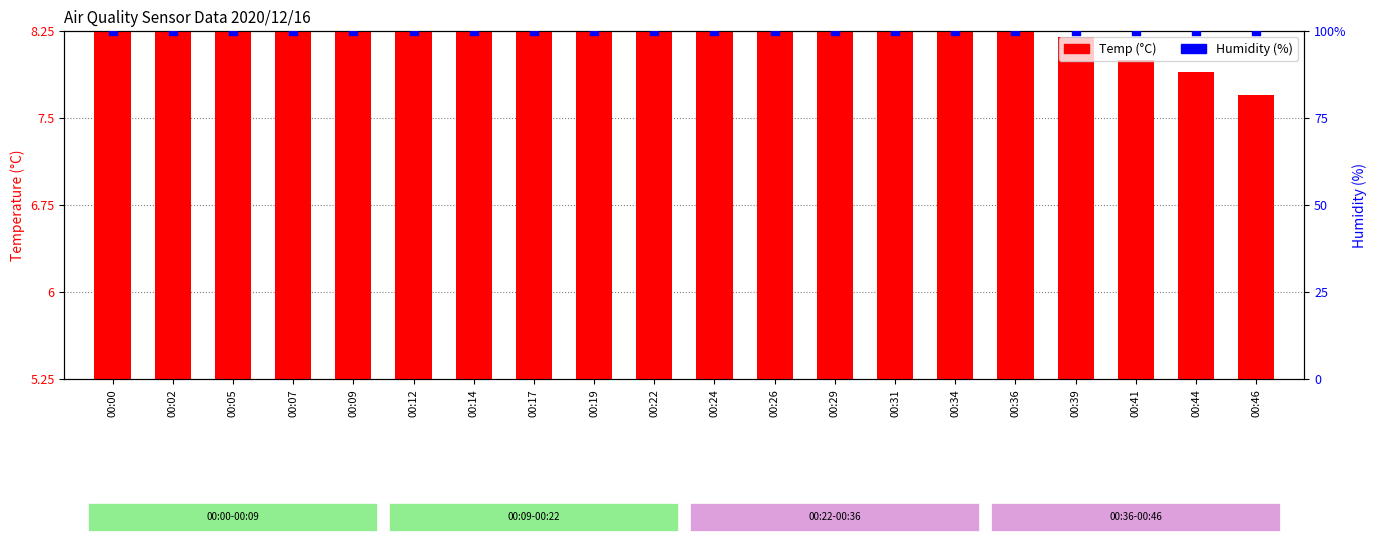

What are all the series names shown in the legend?

Temp (°C), Humidity (%)